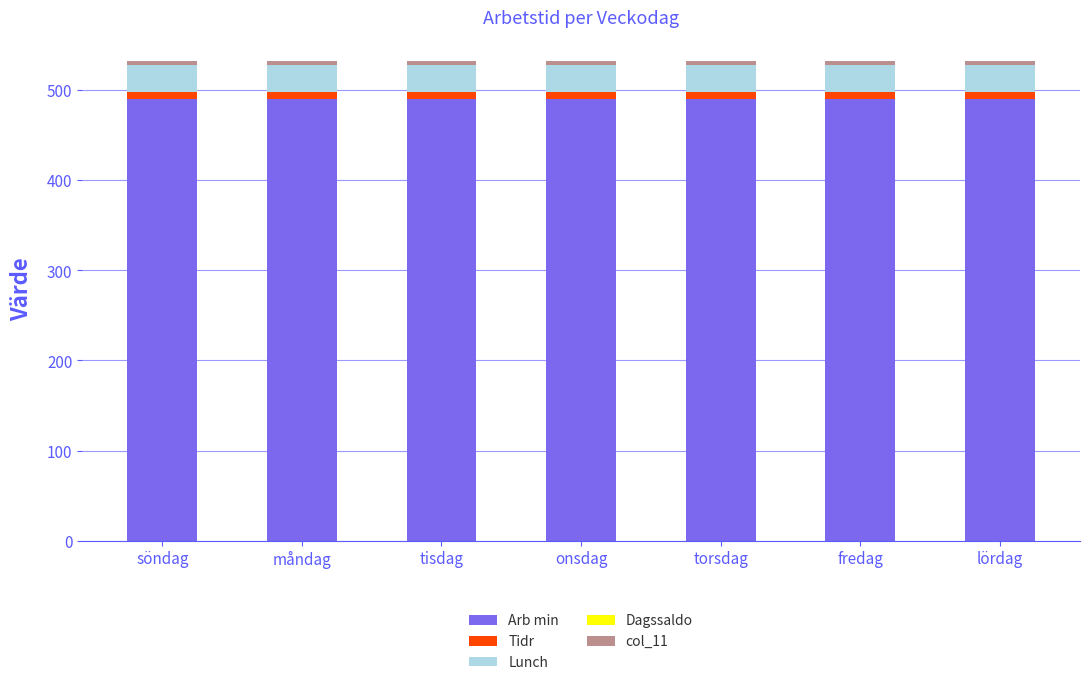

What is the minimum value for Arb min?

490.0